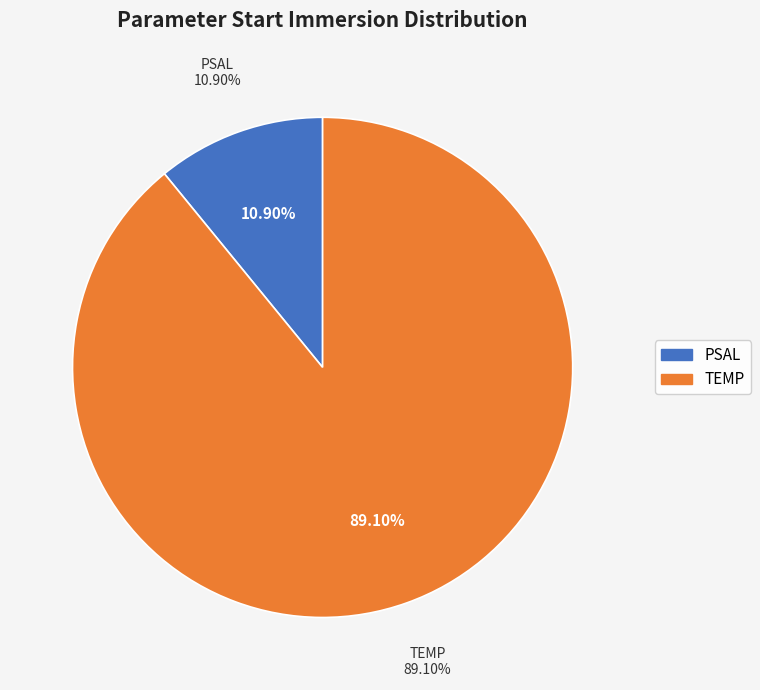

To the nearest percent, what is the difference between the TEMP and PSAL slice percentages?

78%